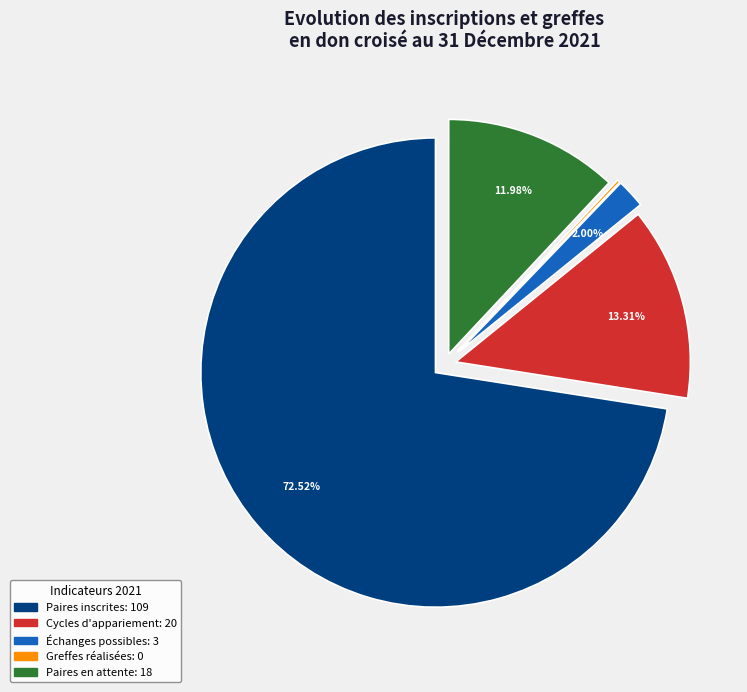

Is there a majority slice in this chart?

Yes